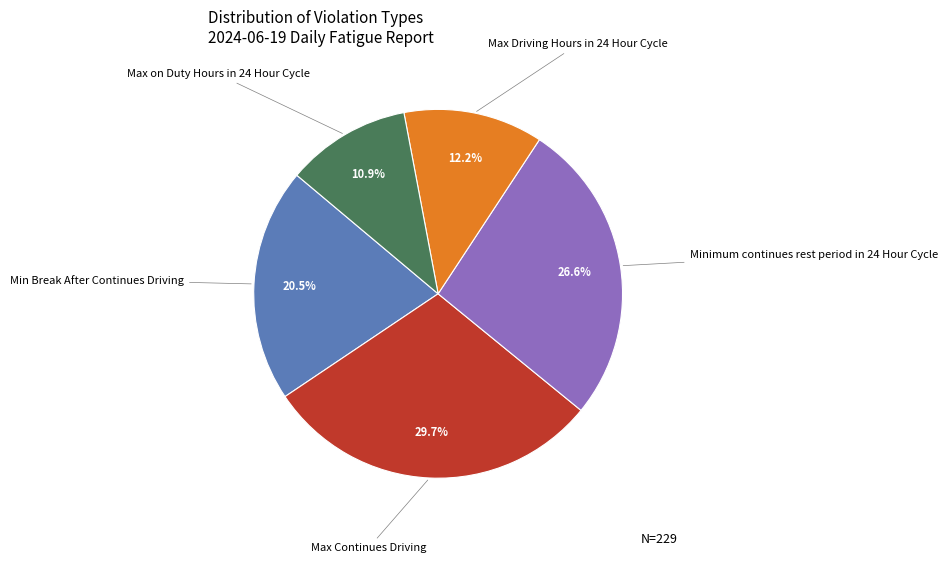

Which slice is the largest?

Max Continues Driving